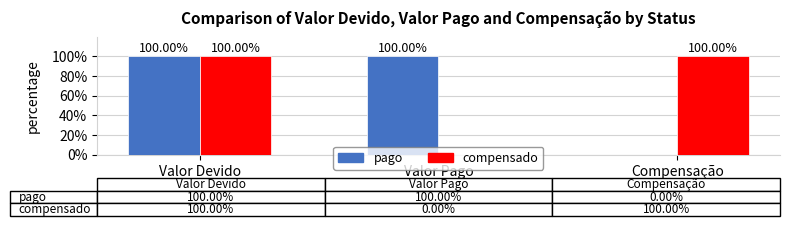

At which category is the sum across all series the highest?

Valor Devido